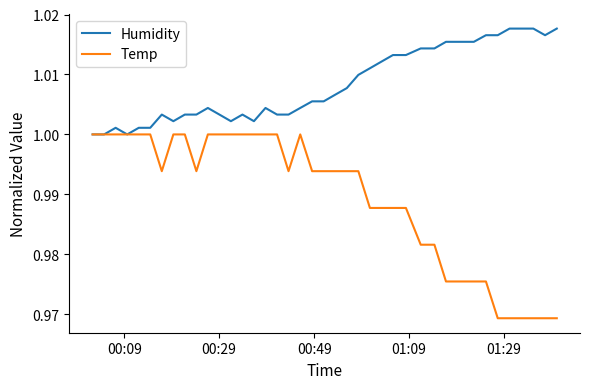

Which series has the widest spread of values?

Temp